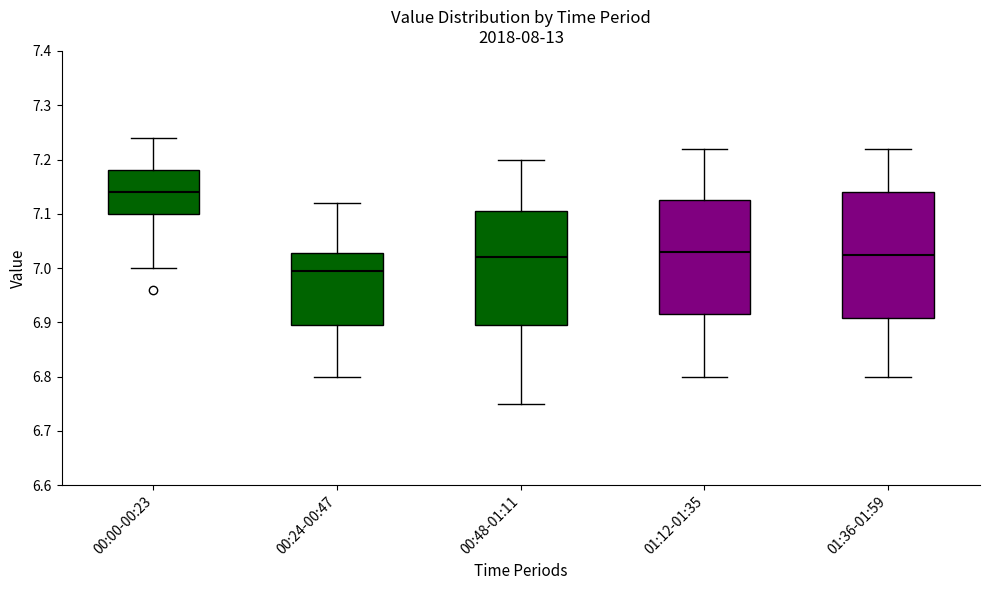

Reading left to right, transcribe this box plot: for each box, give where its median line is, the range the box spans, and where its two whiskers end, as read against the y-axis. The values are not printed on the chart, so give them approximately, as read against the axis.

00:00-00:23: median 7.14, box 7.10 to 7.18, whiskers 7.00 to 7.24
00:24-00:47: median 7.00, box 6.90 to 7.03, whiskers 6.80 to 7.12
00:48-01:11: median 7.02, box 6.90 to 7.11, whiskers 6.75 to 7.20
01:12-01:35: median 7.03, box 6.92 to 7.13, whiskers 6.80 to 7.22
01:36-01:59: median 7.03, box 6.91 to 7.14, whiskers 6.80 to 7.22